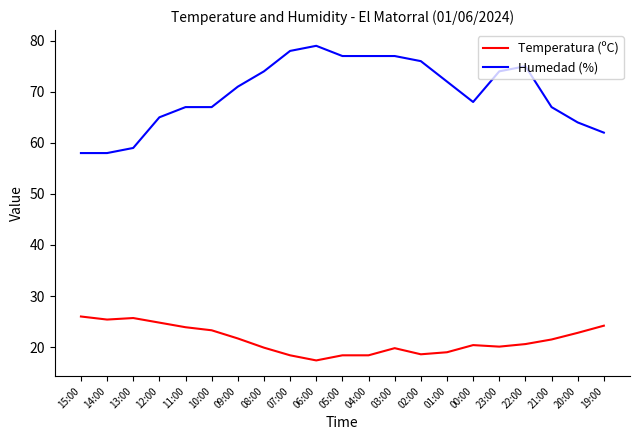

What position from the left is 08:00?

8